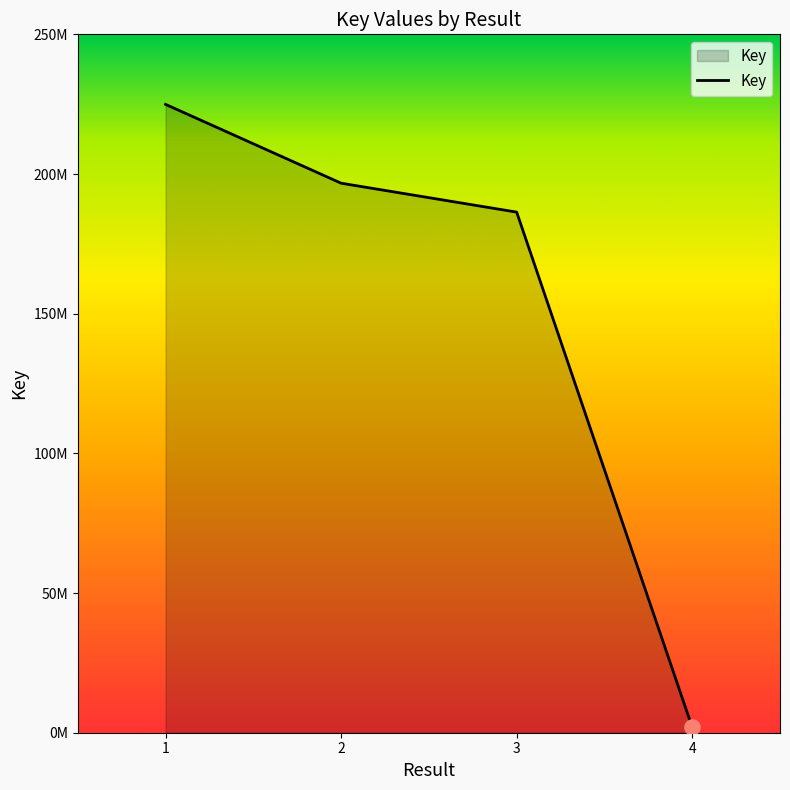

What is the change in value from 2 to 3?

-10350179